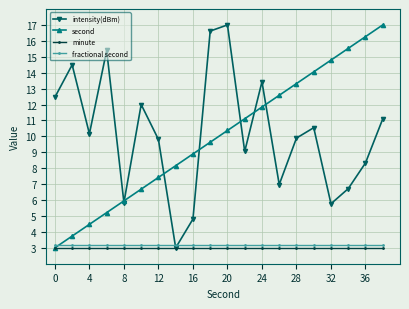

What is the maximum value shown in the chart?

17.0